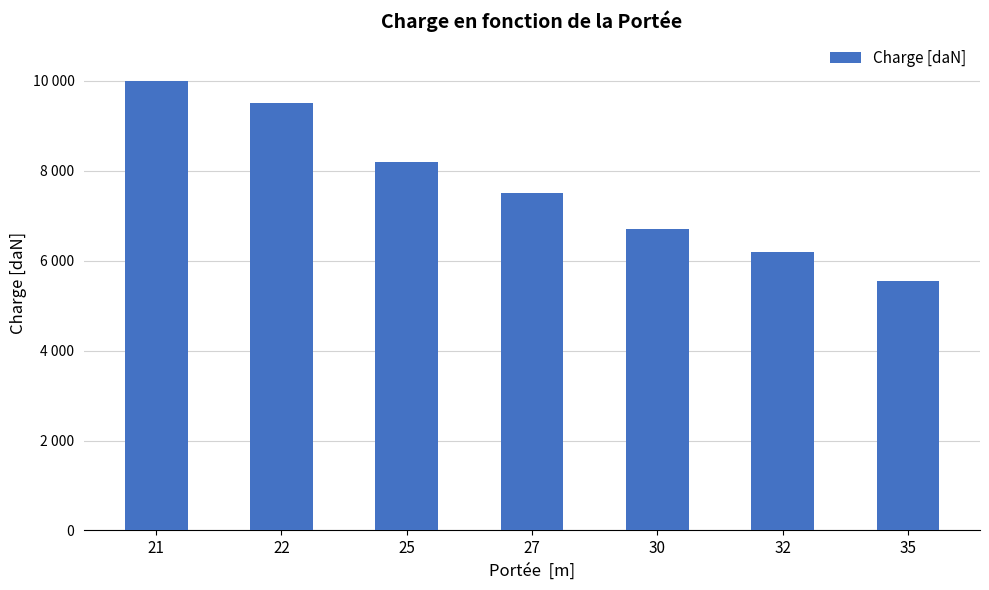

At which label does the data first exceed 7500?

21